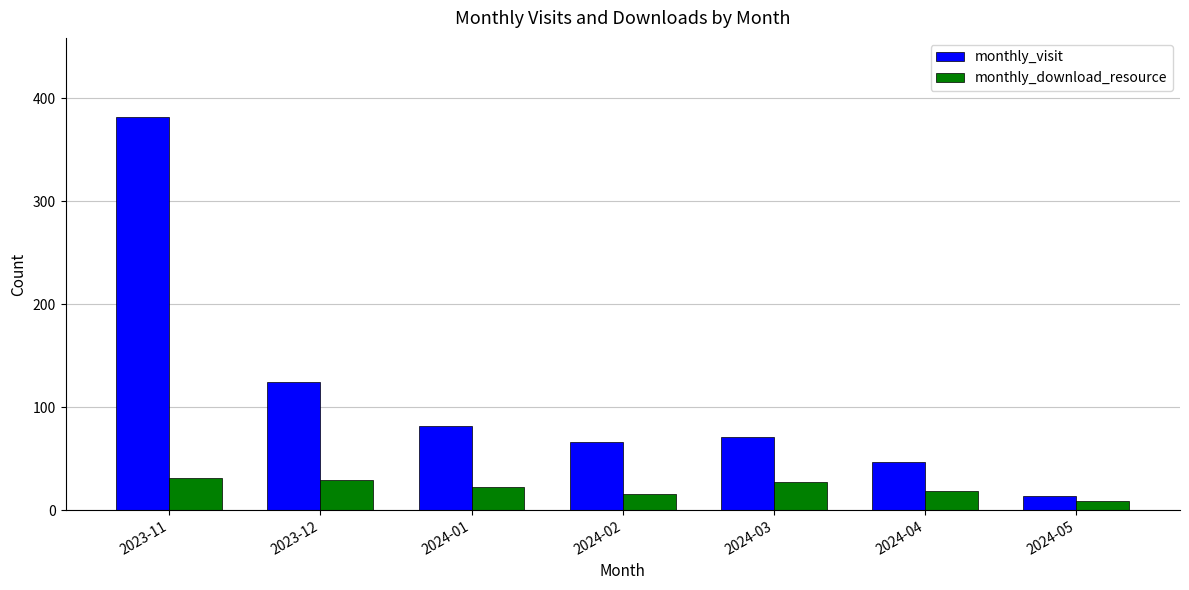

What is the average value of the monthly_visit series?

112